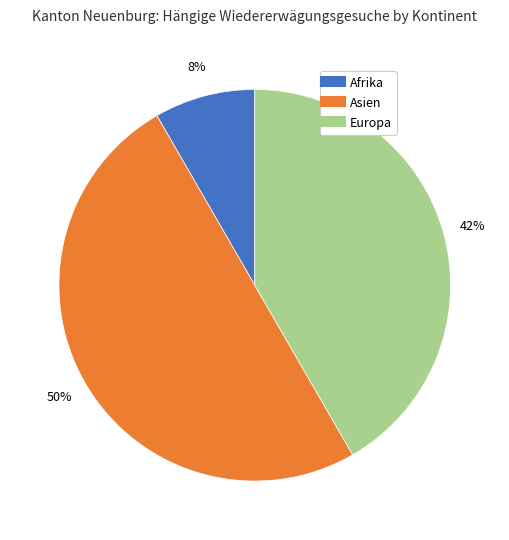

How many slices are in this pie chart?

3